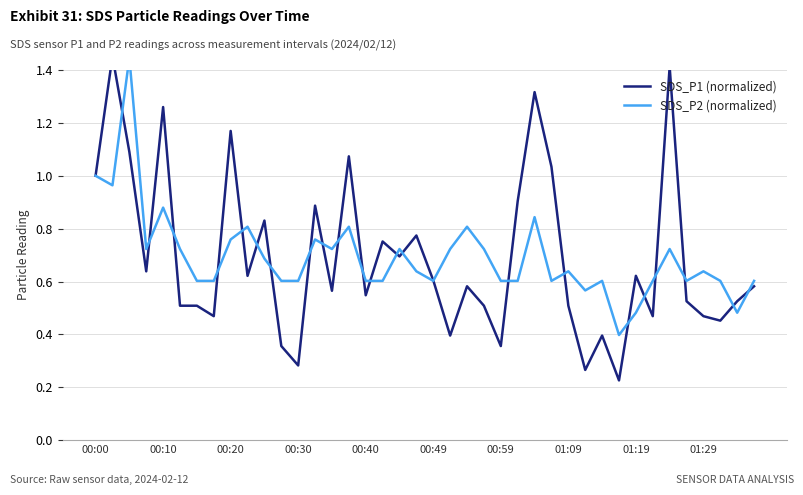

What is the difference between the maximum and second lowest values in the SDS_P2 (normalized) series?

1.0